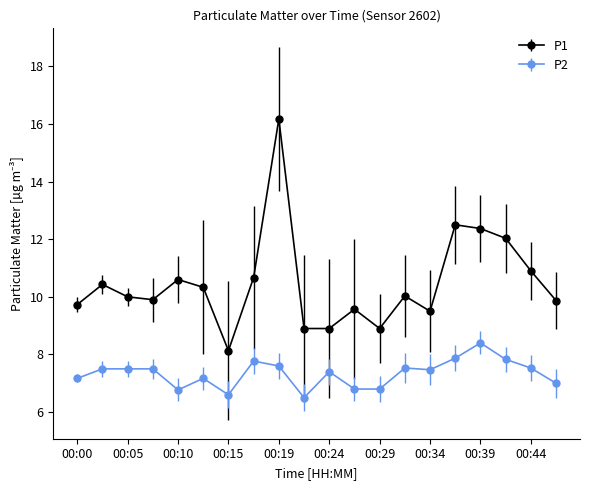

How many series are shown in this chart?

2